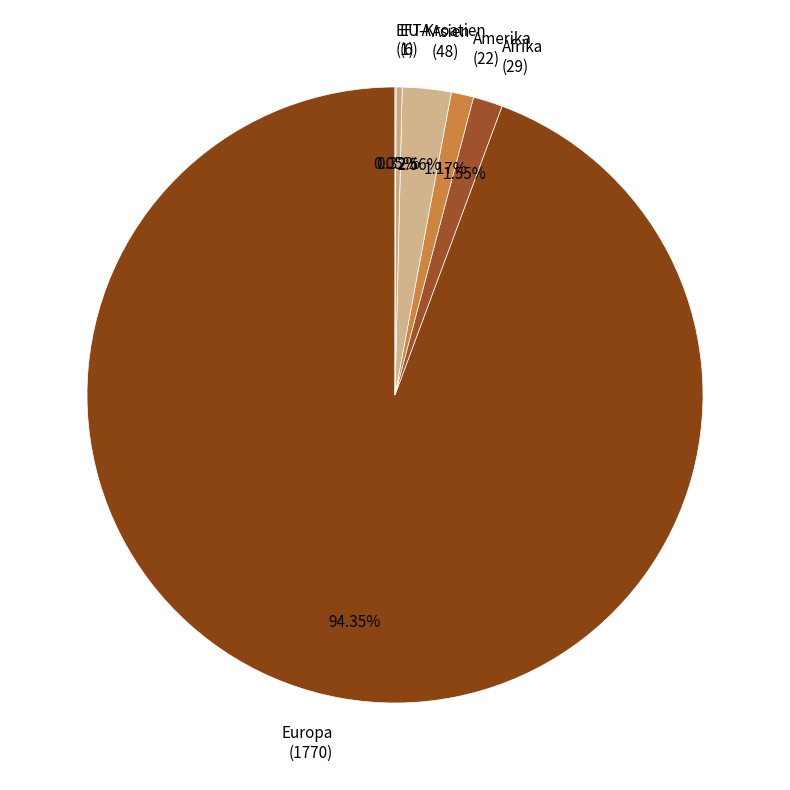

Combined, do Europa (1770) and Amerika (22) account for over 50%?

Yes